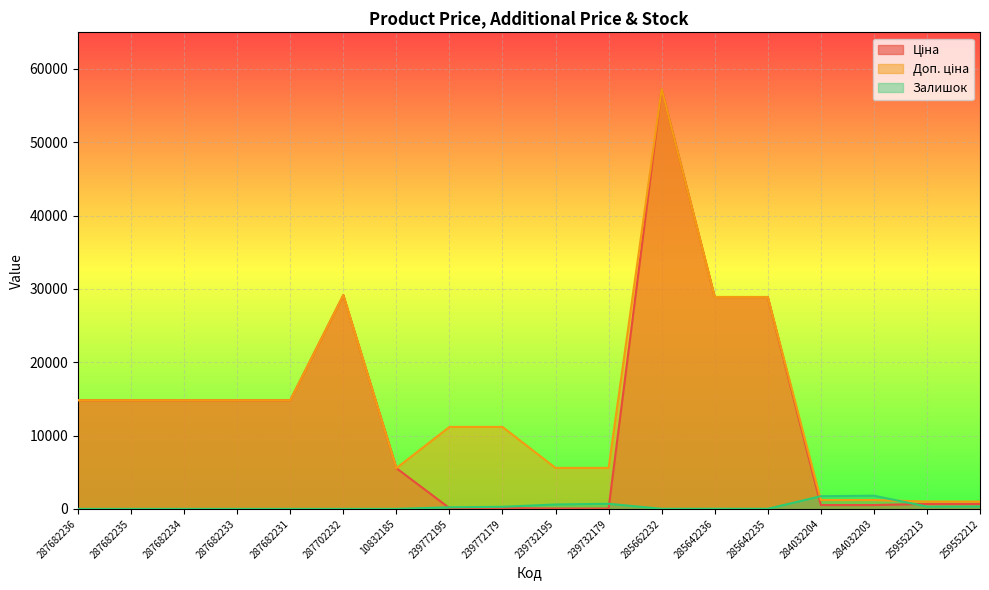

Where is the first local minimum for Доп. ціна?

10832185